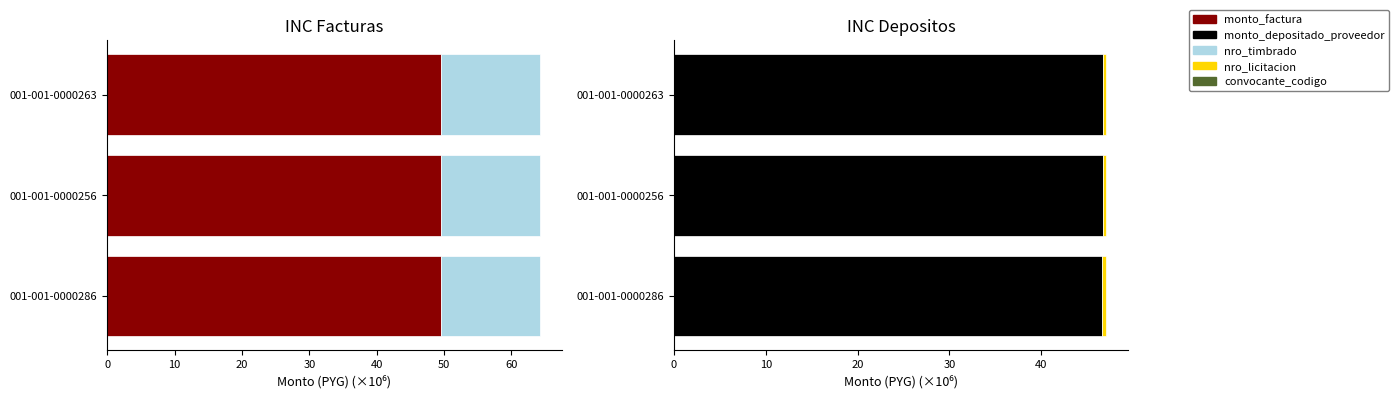

Rank the series at 20 from lowest to highest value.

monto_factura, nro_timbrado, nro_licitacion, monto_depositado_proveedor